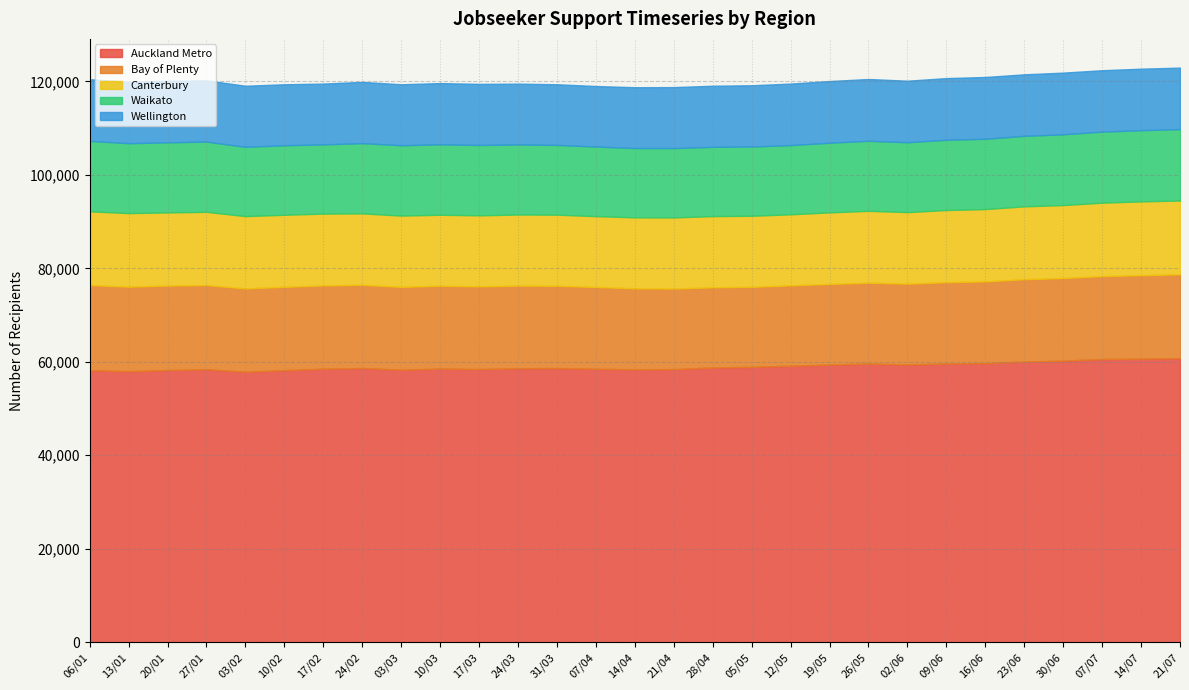

In Canterbury, how many points are higher than both neighbors (excluding endpoints)?

5